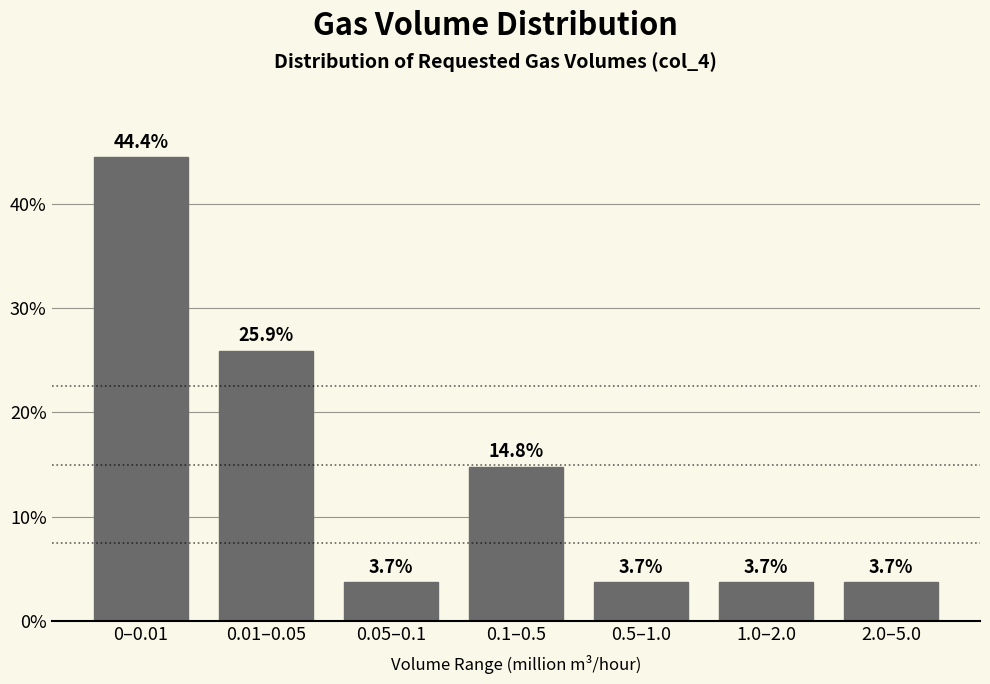

Reading right to left, extract all data points from this chart.

2.0–5.0=3.7	1.0–2.0=3.7	0.5–1.0=3.7	0.1–0.5=14.8	0.05–0.1=3.7	0.01–0.05=25.9	0–0.01=44.4